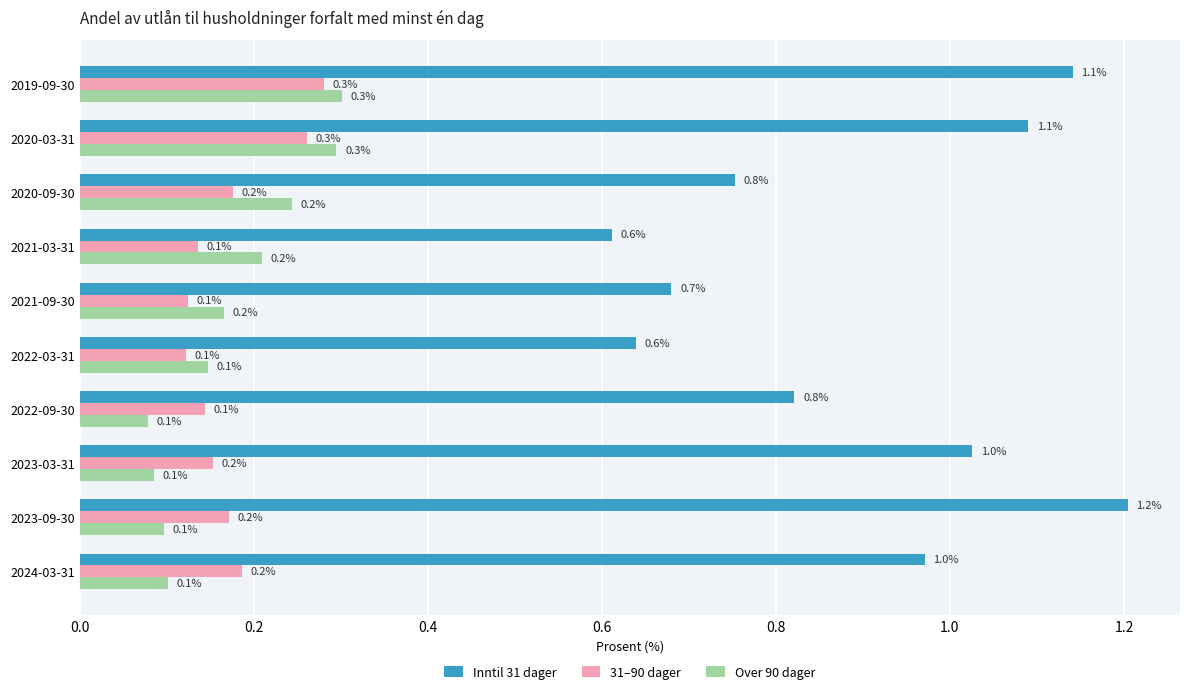

Which series has the largest range (max minus min)?

Inntil 31 dager